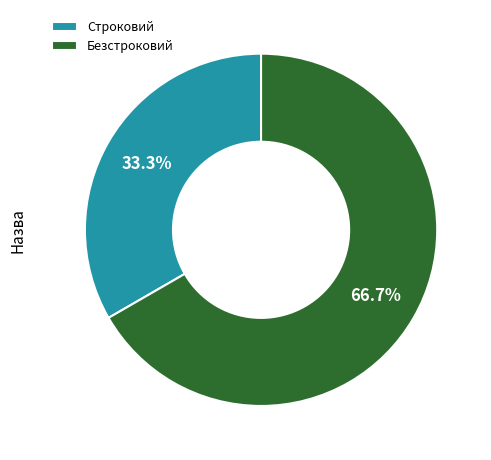

Count the number of slices in the pie.

2